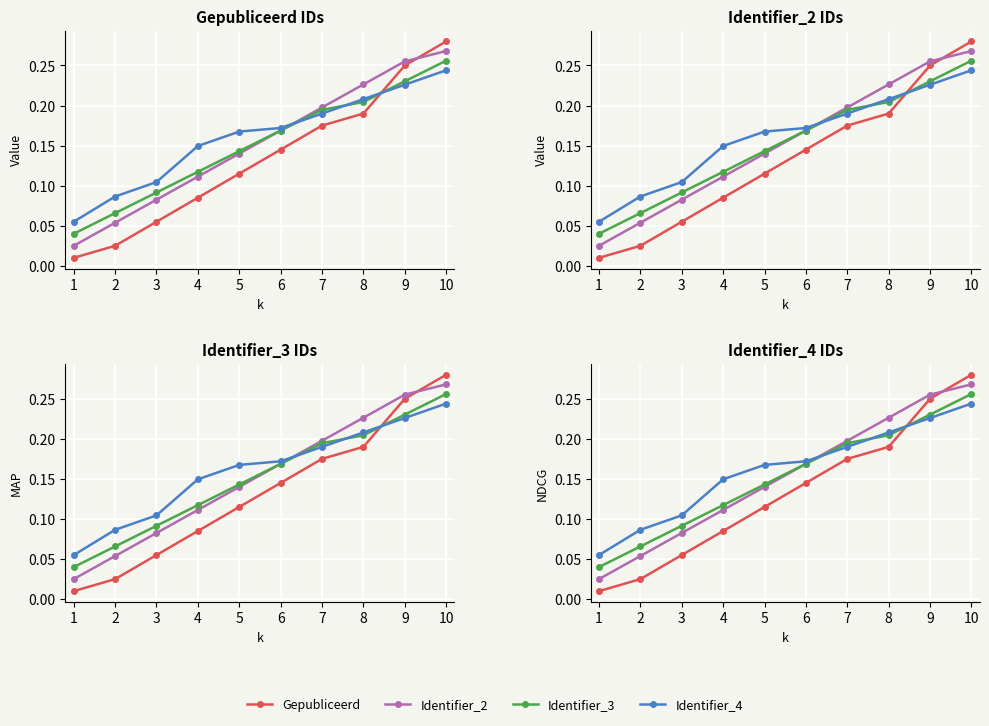

Which has a higher value, 4 or 3?

4